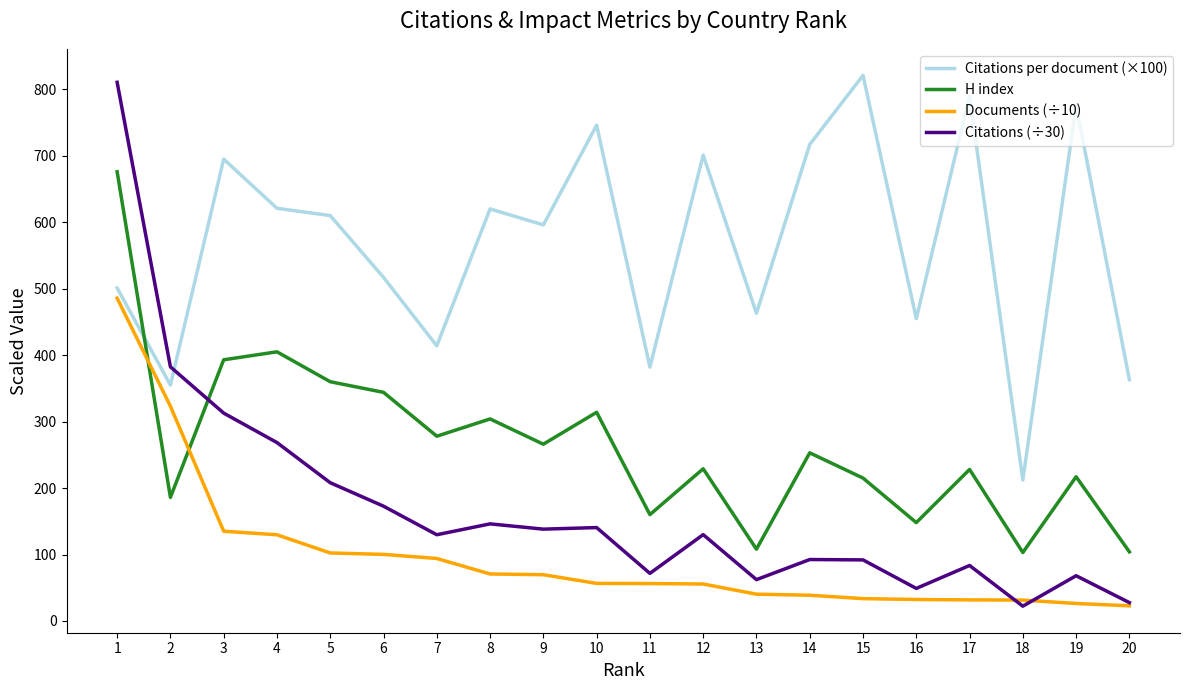

What is the approximate value of H index at 18?

103.0